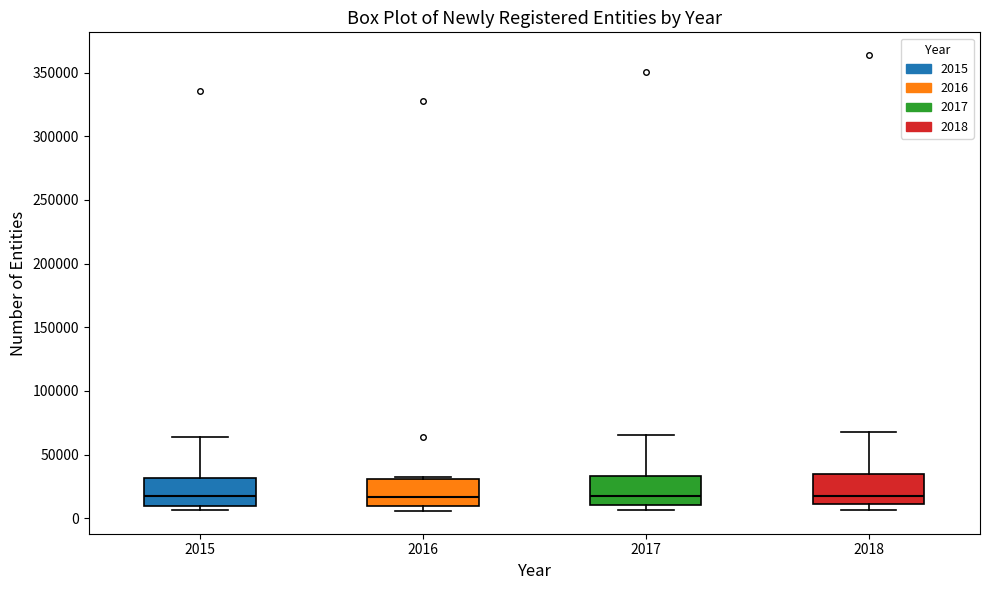

Reading left to right, transcribe this box plot: for each box, give where its median line is, the range the box spans, and where its two whiskers end, as read against the y-axis. The values are not printed on the chart, so give them approximately, as read against the axis.

2015: median 20000, box 10000 to 30000, whiskers 5000 to 65000
2016: median 15000, box 10000 to 30000, whiskers 5000 to 30000 (just above the box's upper edge)
2017: median 20000, box 10000 to 35000, whiskers 5000 to 65000
2018: median 20000, box 10000 to 35000, whiskers 5000 to 70000